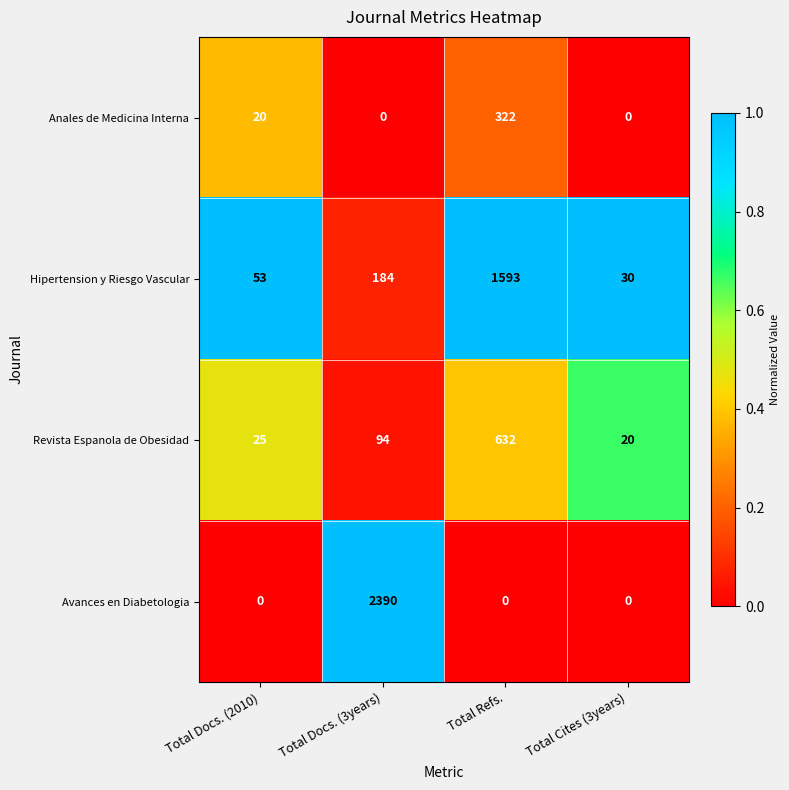

True or false: Revista Espanola de Obesidad has a value of 33 at Total Docs. (2010).

False